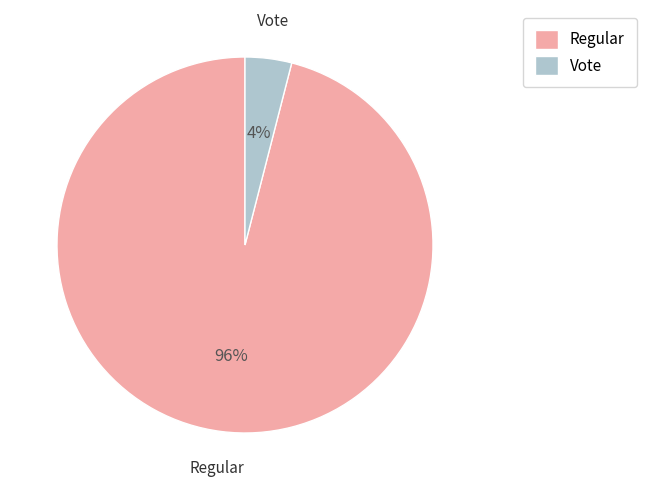

To the nearest percent, what is the average slice percentage?

50%